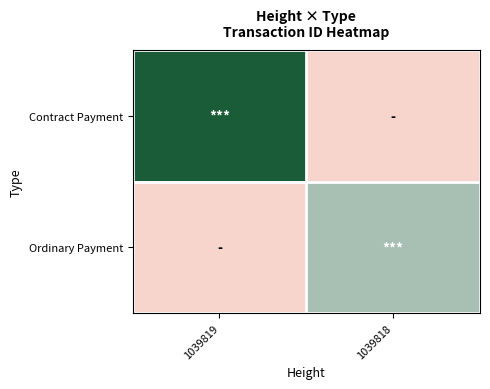

What is the total value across all series at 1039818?

0.7